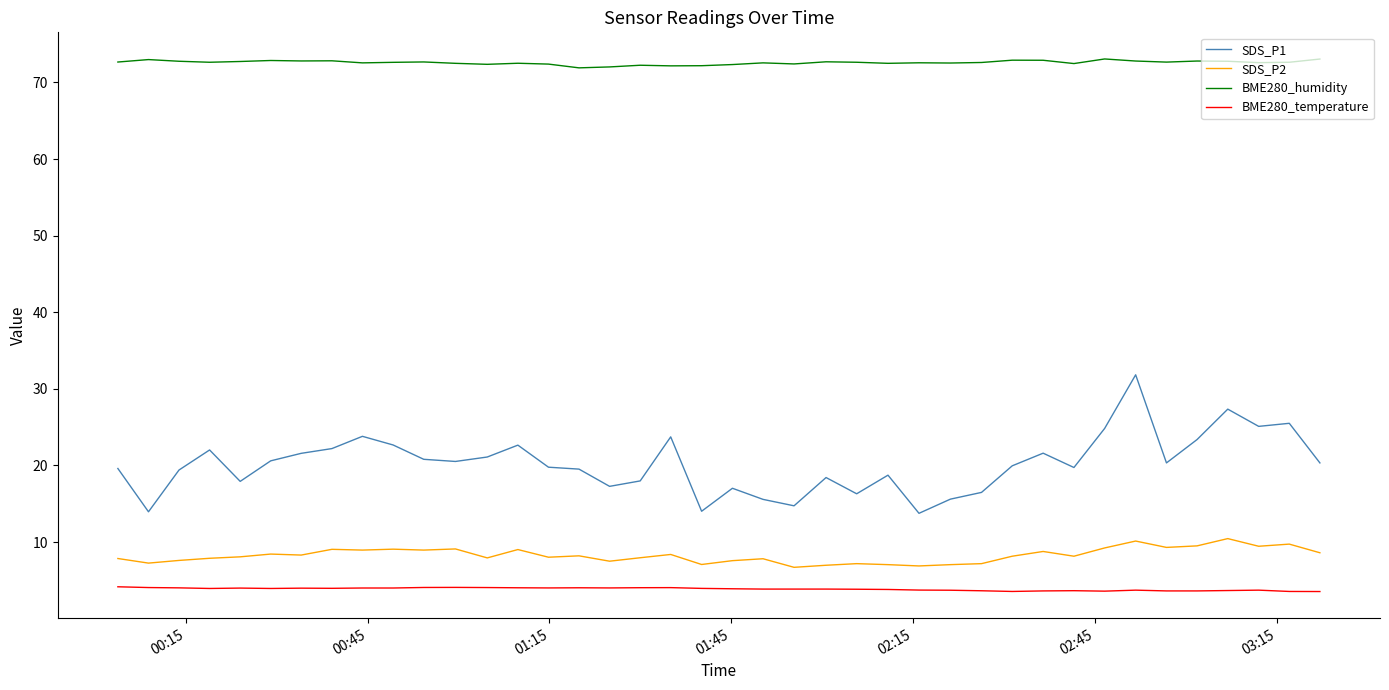

What is the difference between the second highest and minimum values in the SDS_P2 series?

3.4